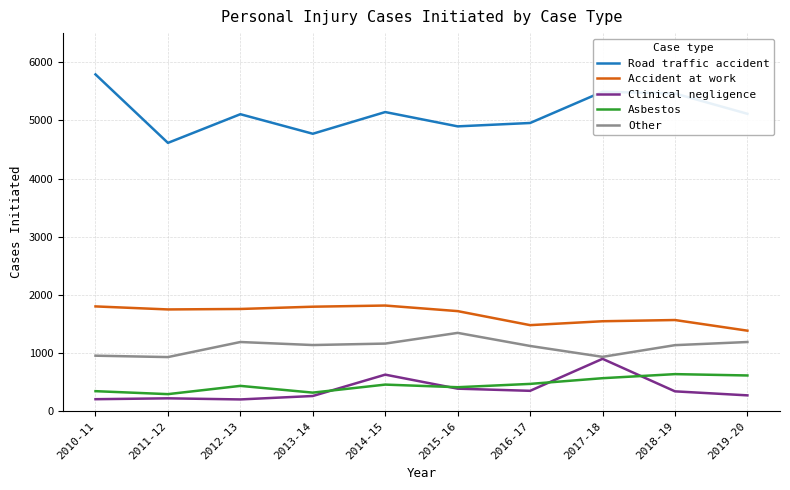

True or false: Clinical negligence and Accident at work intersect in this chart.

False